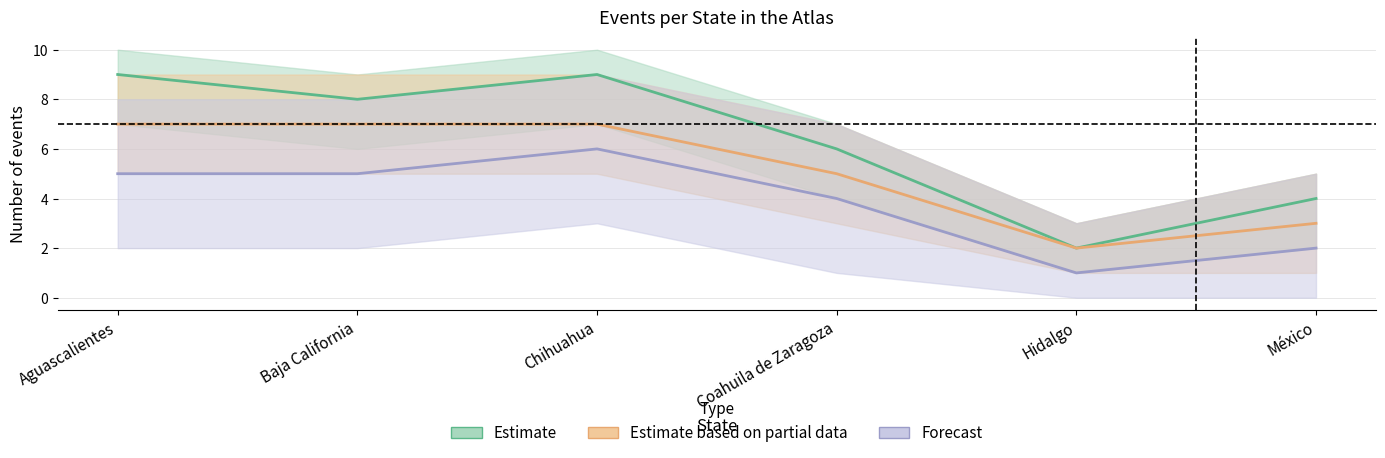

How many distinct data groups are displayed?

3